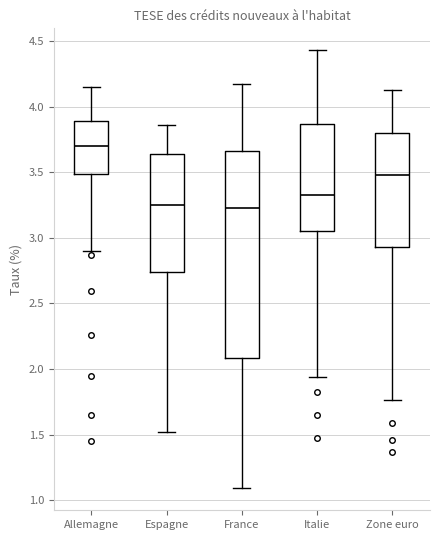

Reading left to right, transcribe this box plot: for each box, give where its median line is, the range the box spans, and where its two whiskers end, as read against the y-axis. The values are not printed on the chart, so give them approximately, as read against the axis.

Allemagne: median 3.70, box 3.50 to 3.90, whiskers 2.90 to 4.15
Espagne: median 3.25, box 2.75 to 3.65, whiskers 1.50 to 3.85
France: median 3.25, box 2.10 to 3.65, whiskers 1.10 to 4.15
Italie: median 3.35, box 3.05 to 3.85, whiskers 1.95 to 4.45
Zone euro: median 3.50, box 2.95 to 3.80, whiskers 1.75 to 4.15